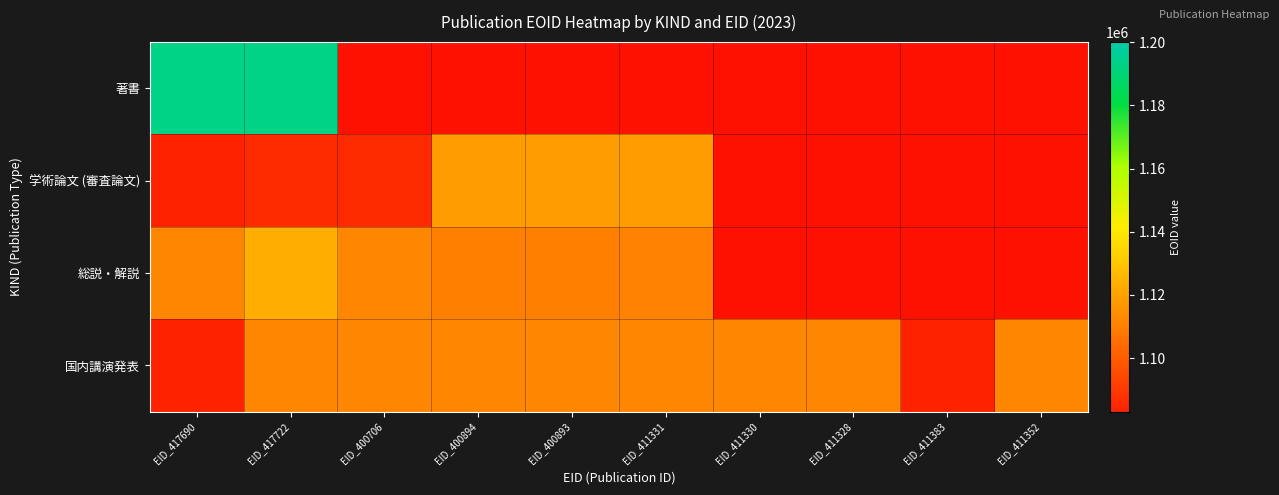

How many data points does each series have?

10